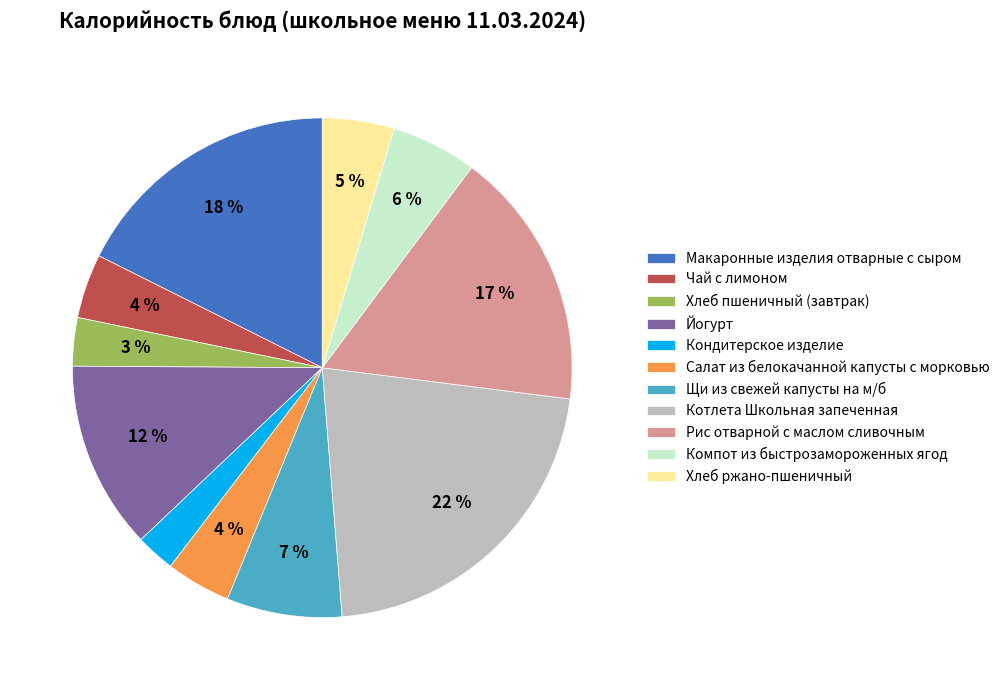

To the nearest percent, what percentage of the pie is Чай с лимоном?

4%